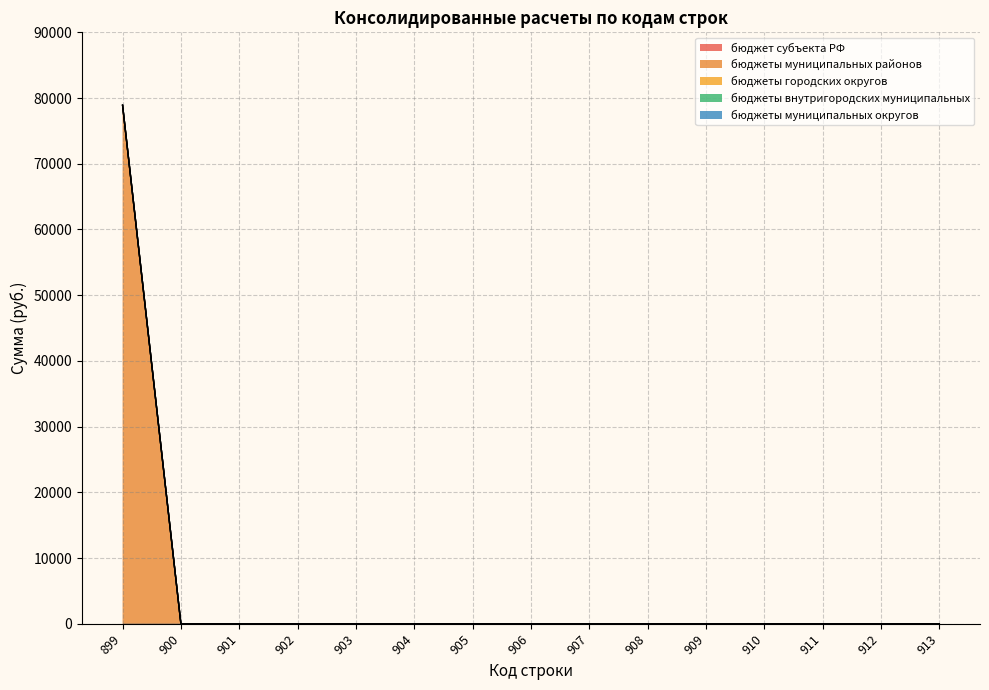

How many lines are shown in the chart?

5